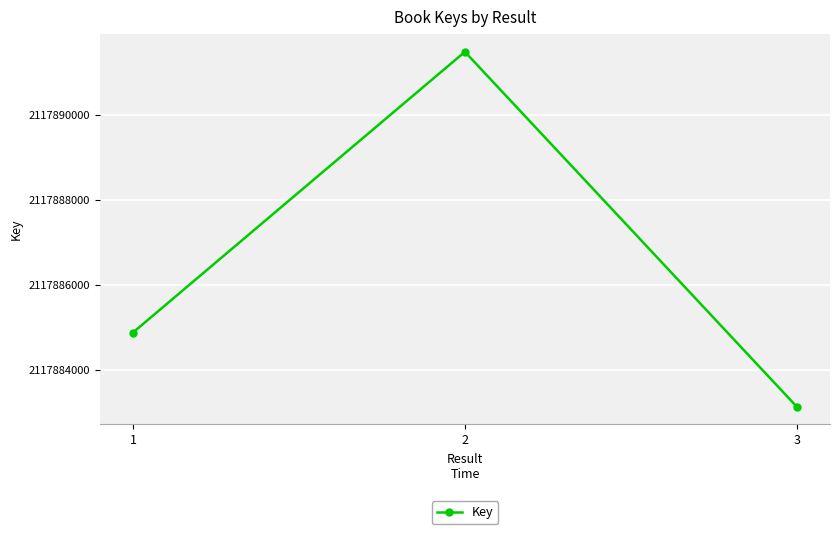

How many lines are shown in the chart?

1